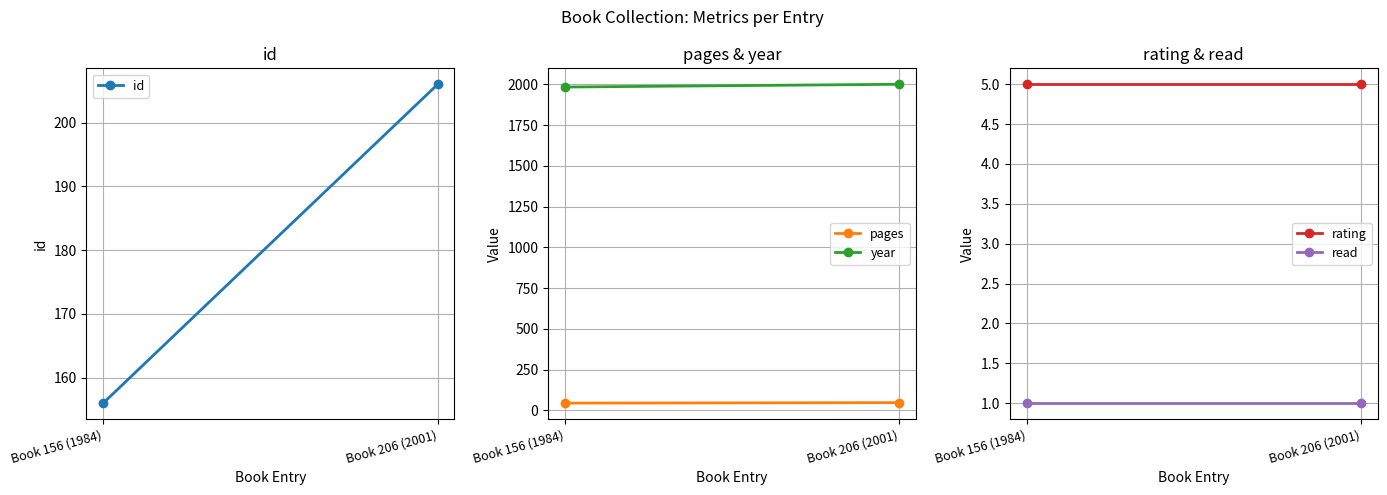

At which label is id closest to 181?

Book 156 (1984)